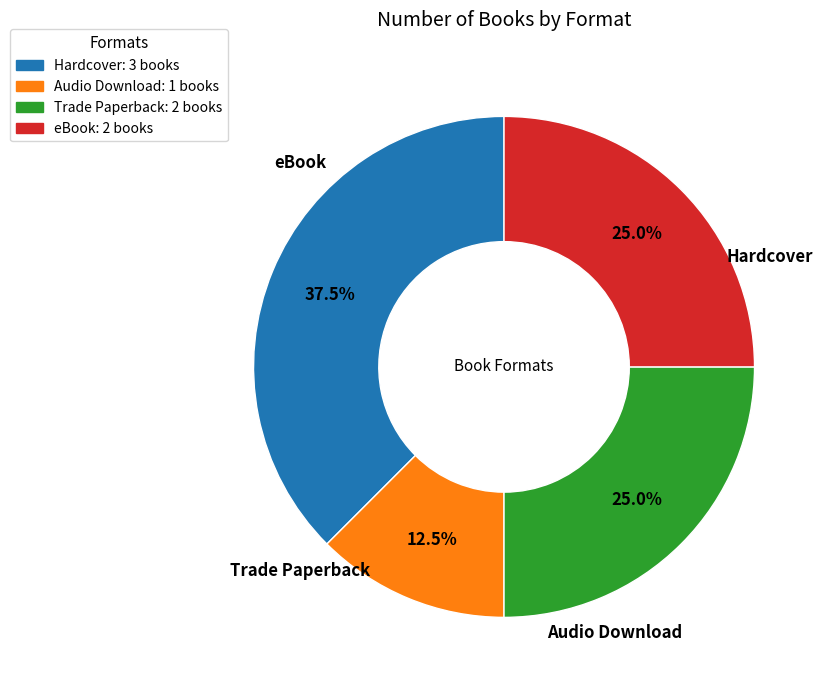

What is the total percentage of eBook and Trade Paperback?

50.0%